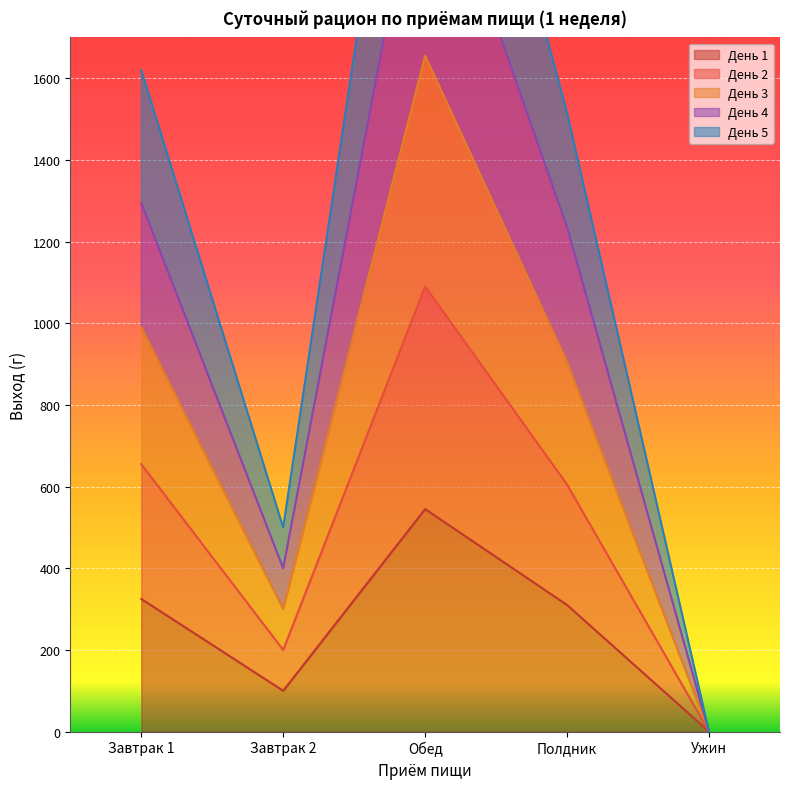

Which category has the lowest value in the День 1 series?

Ужин